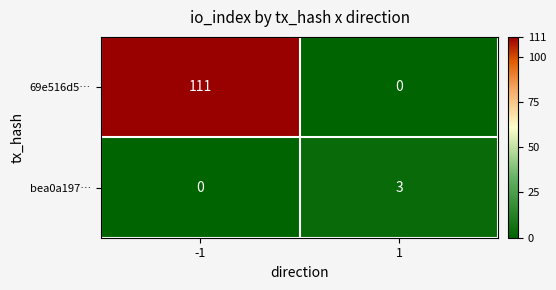

True or false: bea0a197… has a value of 4 at 1.

False